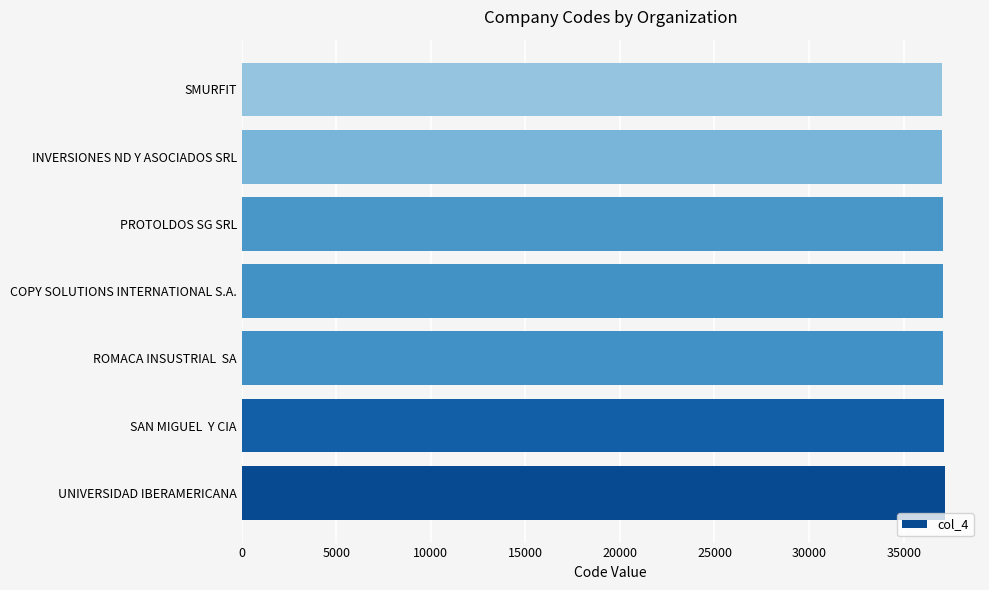

True or false: the data shows 37074 at PROTOLDOS SG SRL.

True